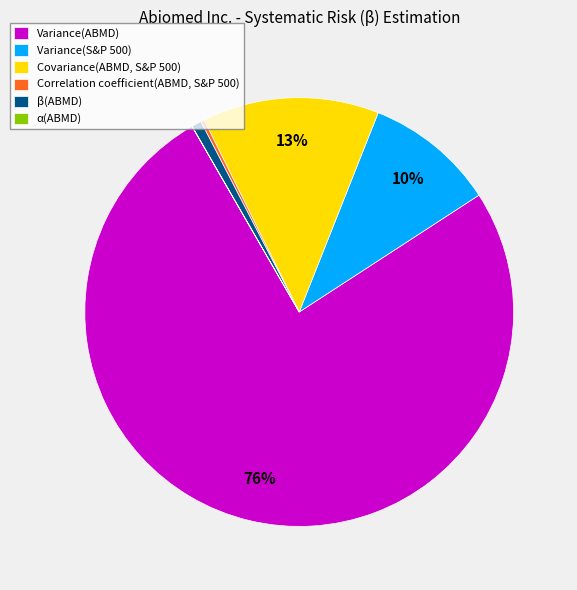

Combined, do Covariance(ABMD, S&P 500) and β(ABMD) account for over 50%?

No